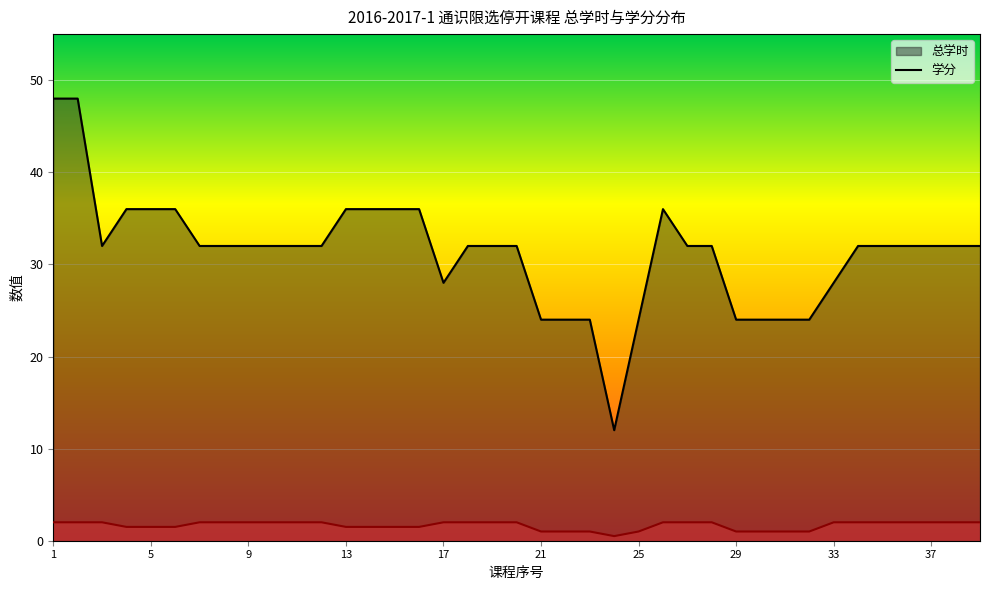

Count the number of categories in the chart.

39